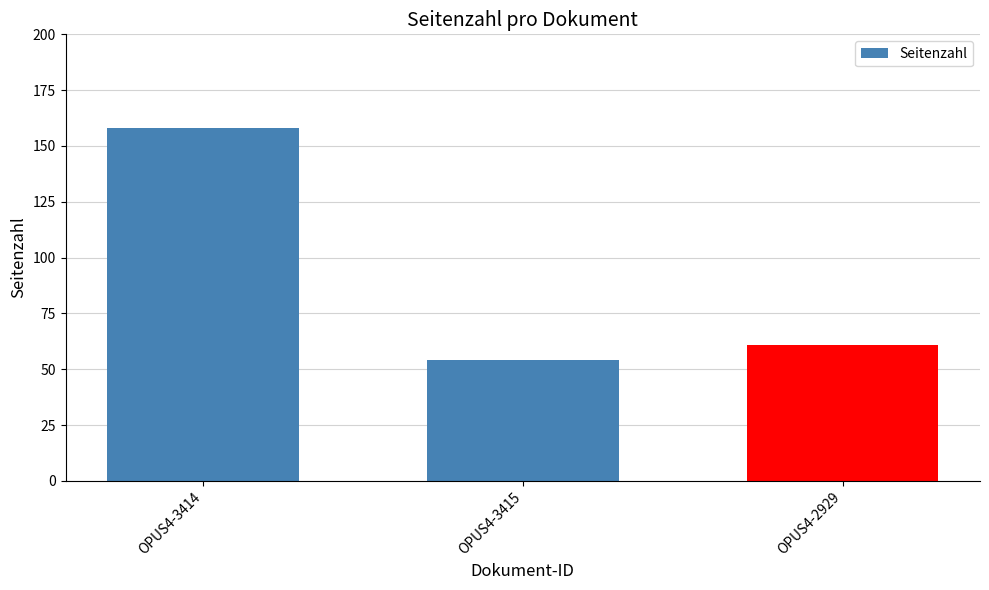

What is the smallest value displayed?

54